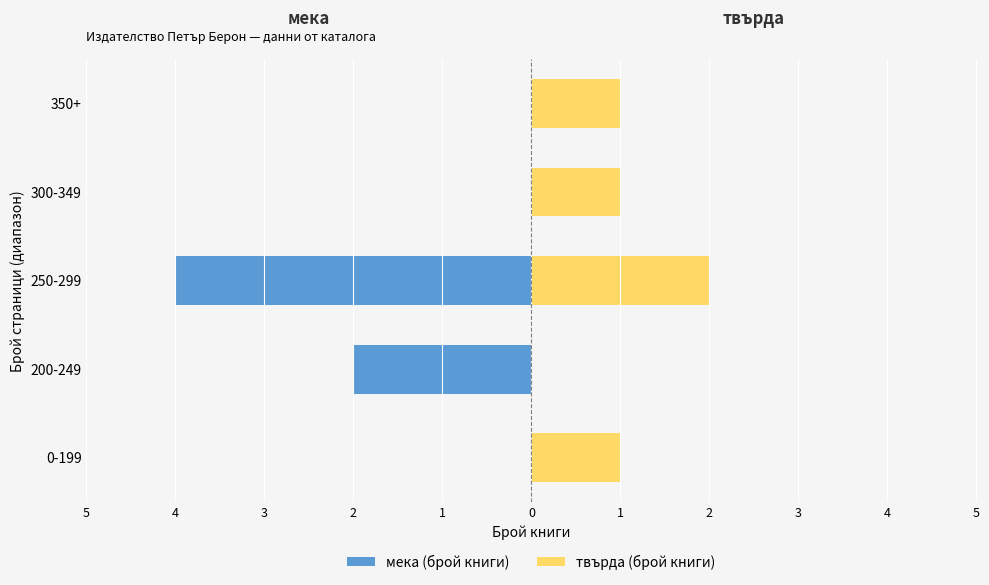

The твърда (брой книги) series shows 2 at 0-199. True or false?

False